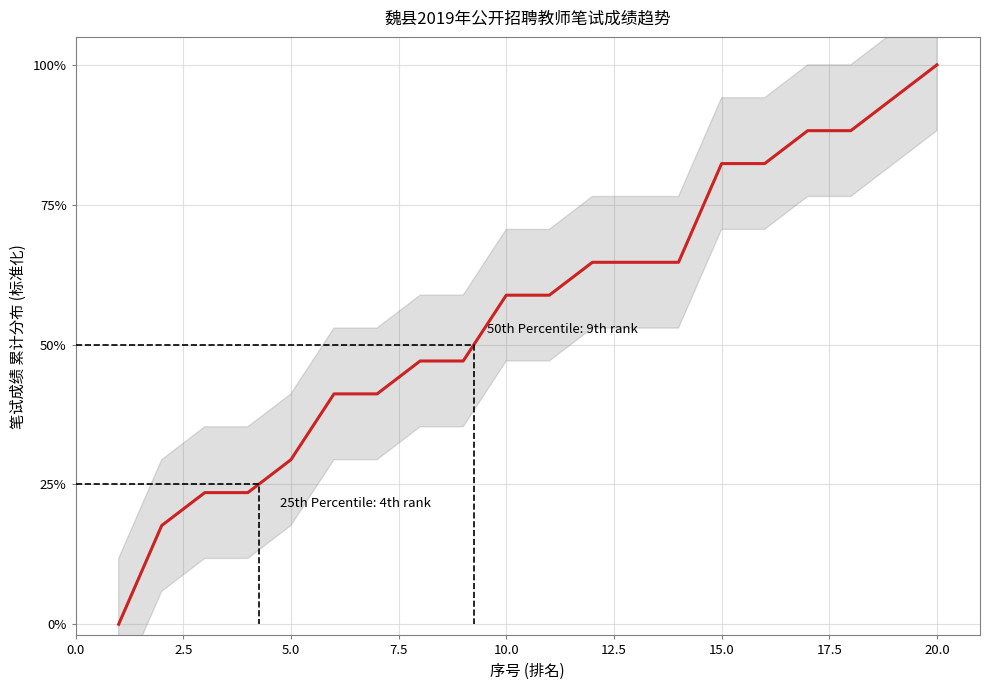

Is this an area chart (filled region under the line)?

No